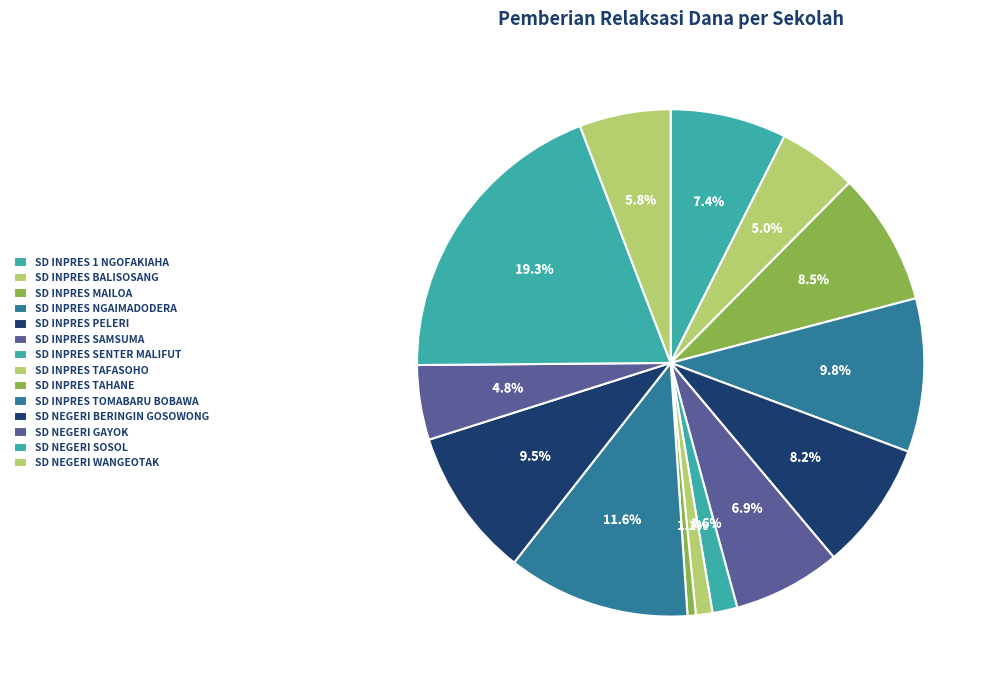

To the nearest percent, what percentage of the pie is SD INPRES SAMSUMA?

7%